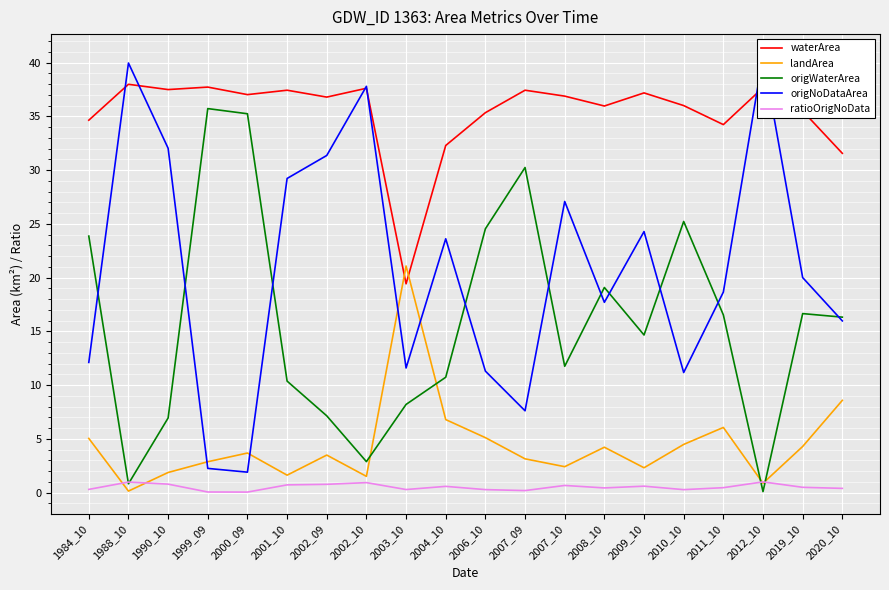

Is the value of origWaterArea at 2002_09 greater than the value of origNoDataArea at 2012_10?

No